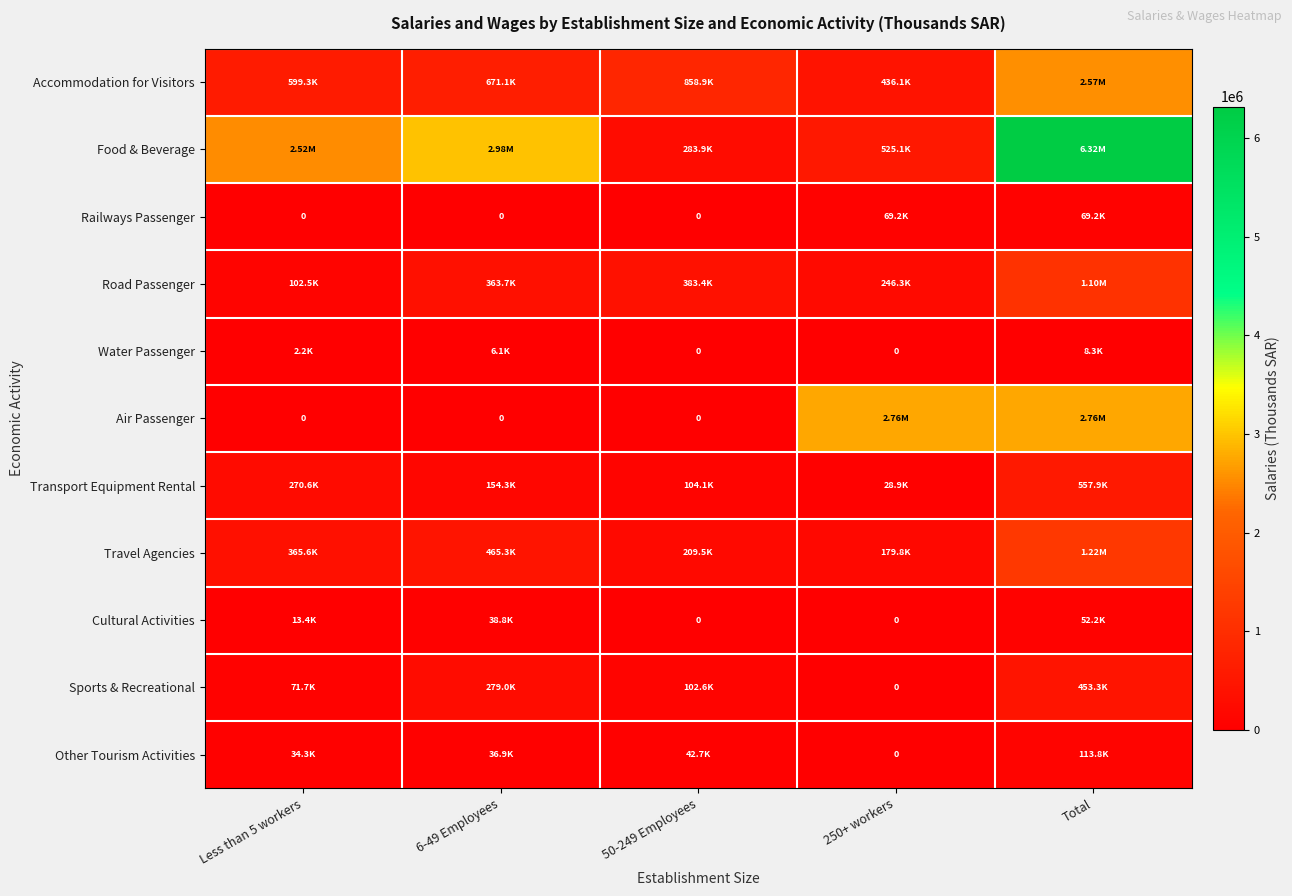

Which series has the largest total across all categories?

Food & Beverage